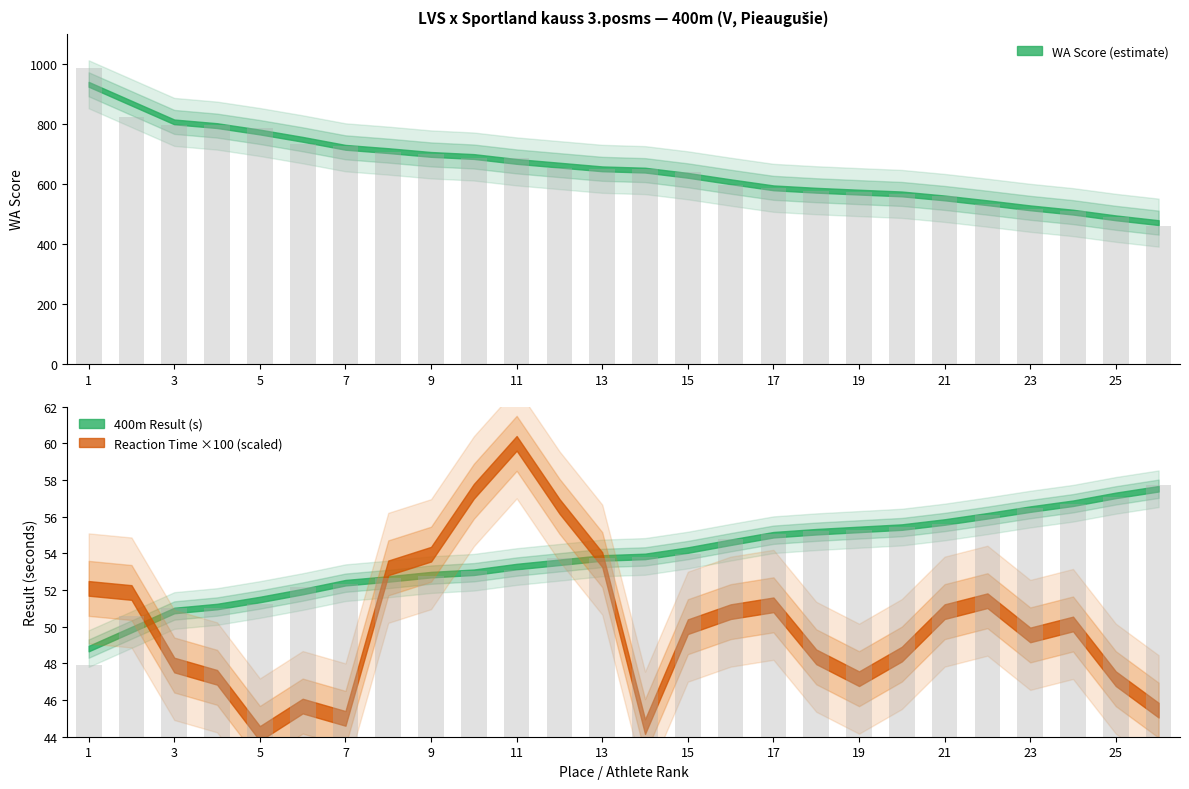

Which label corresponds to the smallest value in the chart?

1